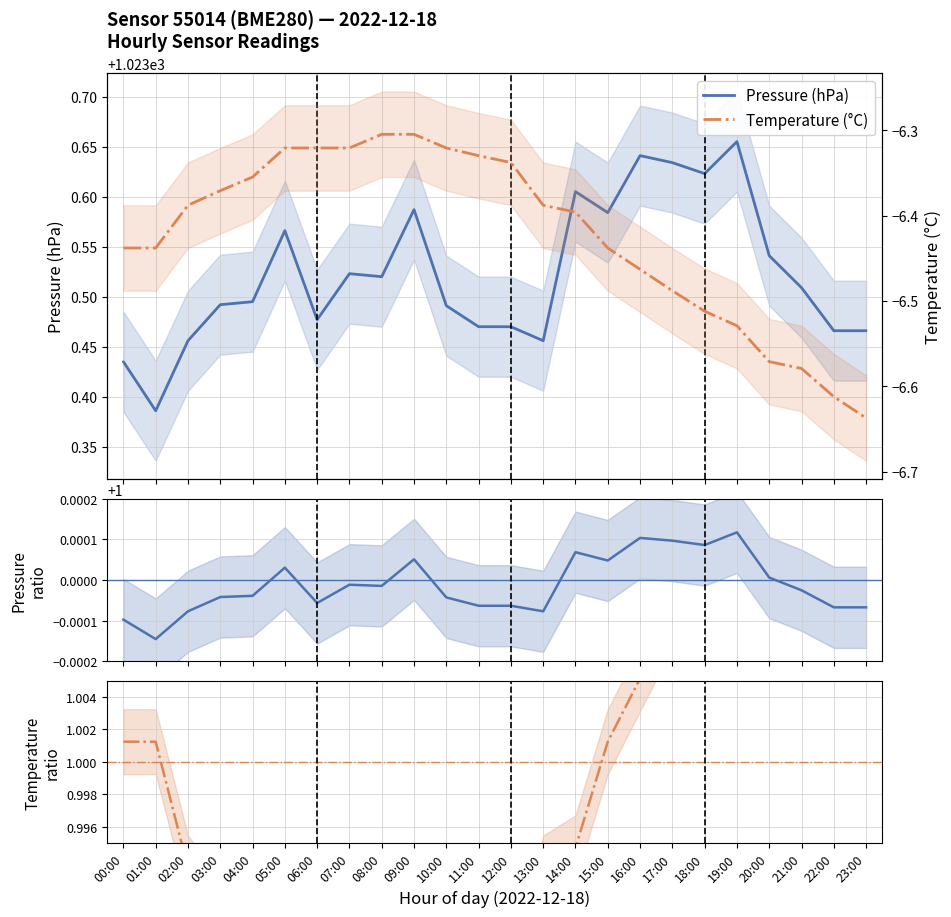

Reading left to right, list all the values displayed in this chart.

Pressure (hPa): 00:00=1023.4	01:00=1023.4	02:00=1023.5	03:00=1023.5	04:00=1023.5	05:00=1023.6	06:00=1023.5	07:00=1023.5	08:00=1023.5	09:00=1023.6	10:00=1023.5	11:00=1023.5	12:00=1023.5	13:00=1023.5	14:00=1023.6	15:00=1023.6	16:00=1023.6	17:00=1023.6	18:00=1023.6	19:00=1023.7	20:00=1023.5	21:00=1023.5	22:00=1023.5	23:00=1023.5
Temperature (°C): 00:00=-6.4	01:00=-6.4	02:00=-6.4	03:00=-6.4	04:00=-6.4	05:00=-6.3	06:00=-6.3	07:00=-6.3	08:00=-6.3	09:00=-6.3	10:00=-6.3	11:00=-6.3	12:00=-6.3	13:00=-6.4	14:00=-6.4	15:00=-6.4	16:00=-6.5	17:00=-6.5	18:00=-6.5	19:00=-6.5	20:00=-6.6	21:00=-6.6	22:00=-6.6	23:00=-6.6
Pressure ratio: 00:00=1.0	01:00=1.0	02:00=1.0	03:00=1.0	04:00=1.0	05:00=1.0	06:00=1.0	07:00=1.0	08:00=1.0	09:00=1.0	10:00=1.0	11:00=1.0	12:00=1.0	13:00=1.0	14:00=1.0	15:00=1.0	16:00=1.0	17:00=1.0	18:00=1.0	19:00=1.0	20:00=1.0	21:00=1.0	22:00=1.0	23:00=1.0
Temperature ratio: 00:00=1.0	01:00=1.0	02:00=1.0	03:00=1.0	04:00=1.0	05:00=1.0	06:00=1.0	07:00=1.0	08:00=1.0	09:00=1.0	10:00=1.0	11:00=1.0	12:00=1.0	13:00=1.0	14:00=1.0	15:00=1.0	16:00=1.0	17:00=1.0	18:00=1.0	19:00=1.0	20:00=1.0	21:00=1.0	22:00=1.0	23:00=1.0